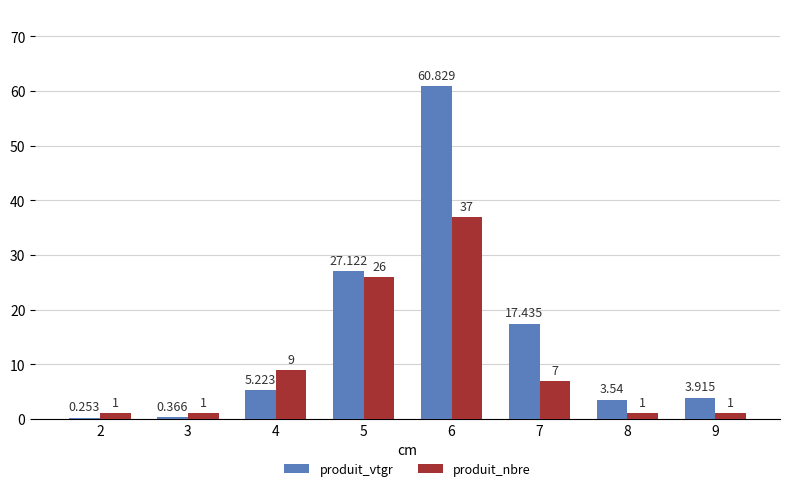

Is the value of produit_vtgr at 3 greater than the value of produit_nbre at 8?

No